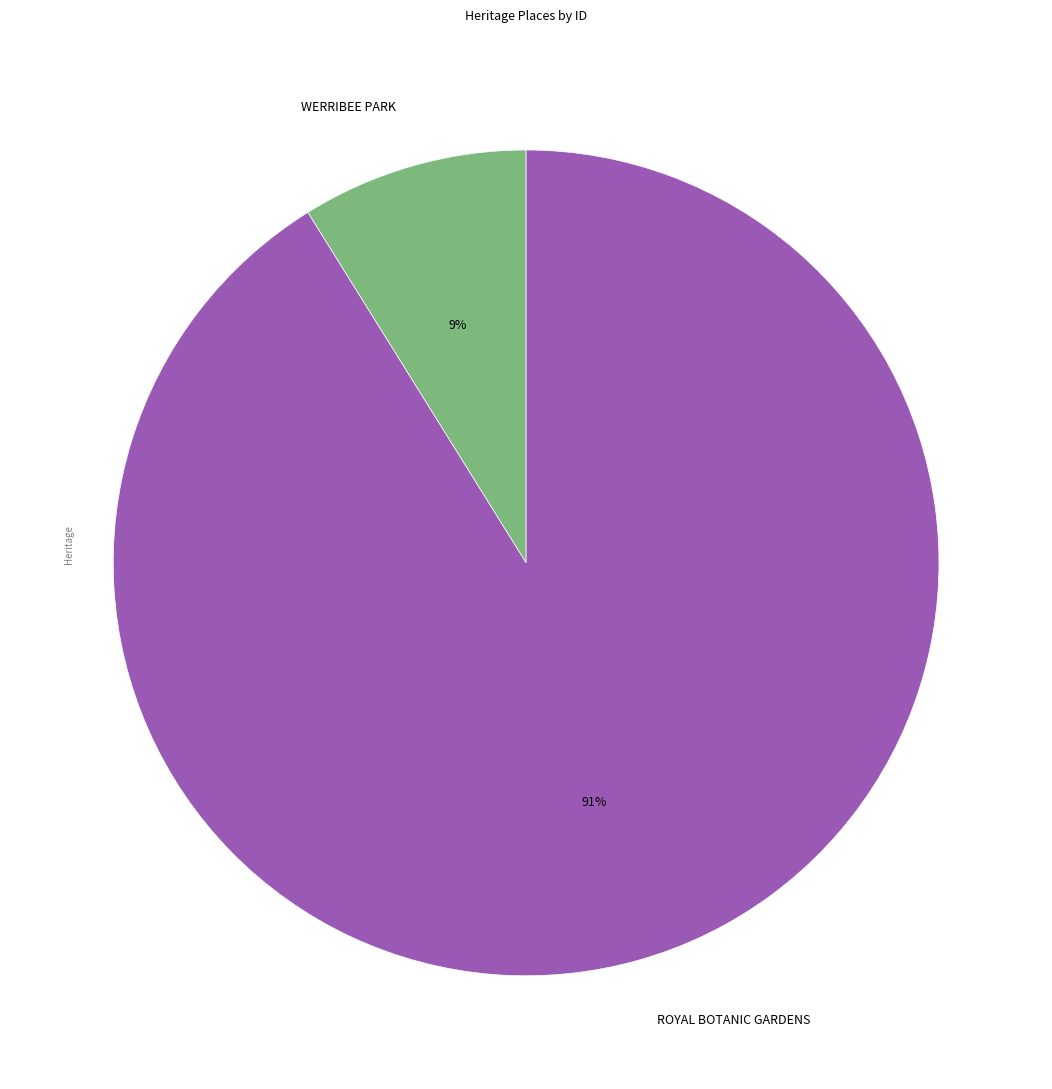

Is it true that WERRIBEE PARK is 1% of the pie?

False